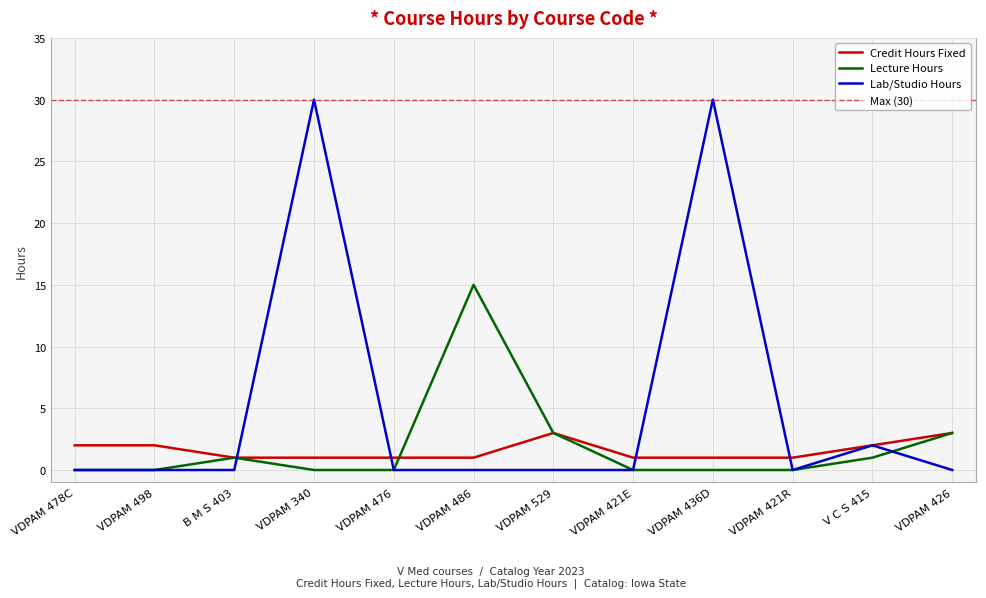

Reading right to left, extract all data points from this chart.

Credit Hours Fixed: VDPAM 426=3	V C S 415=2	VDPAM 421R=1	VDPAM 436D=1	VDPAM 421E=1	VDPAM 529=3	VDPAM 486=1	VDPAM 476=1	VDPAM 340=1	B M S 403=1	VDPAM 498=2	VDPAM 478C=2
Lecture Hours: VDPAM 426=3	V C S 415=1	VDPAM 421R=0	VDPAM 436D=0	VDPAM 421E=0	VDPAM 529=3	VDPAM 486=15	VDPAM 476=0	VDPAM 340=0	B M S 403=1	VDPAM 498=0	VDPAM 478C=0
Lab/Studio Hours: VDPAM 426=0	V C S 415=2	VDPAM 421R=0	VDPAM 436D=30	VDPAM 421E=0	VDPAM 529=0	VDPAM 486=0	VDPAM 476=0	VDPAM 340=30	B M S 403=0	VDPAM 498=0	VDPAM 478C=0